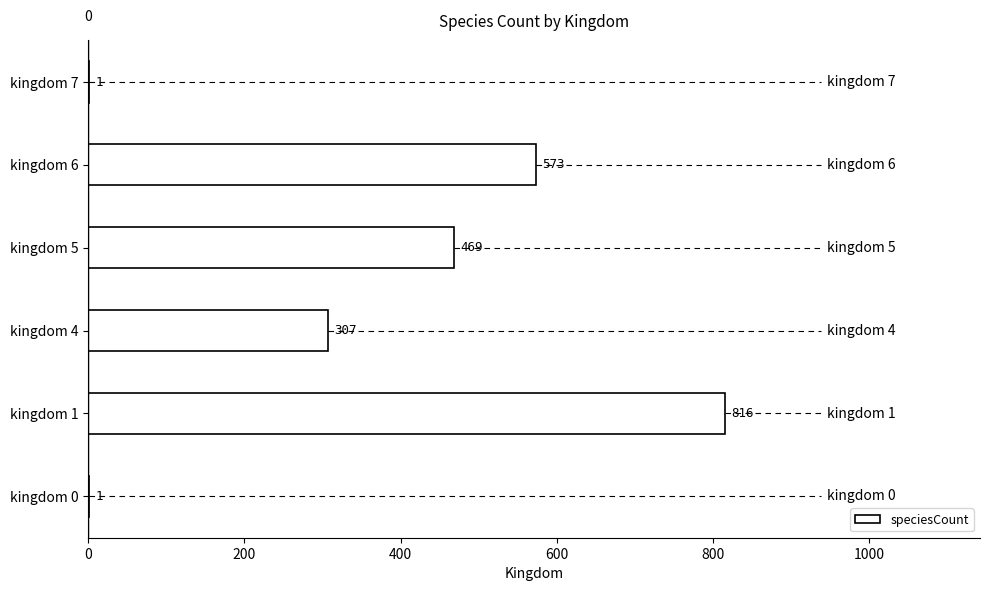

Reading top to bottom, list all the values displayed in this chart.

kingdom 7=1	kingdom 6=573	kingdom 5=469	kingdom 4=307	kingdom 1=816	kingdom 0=1